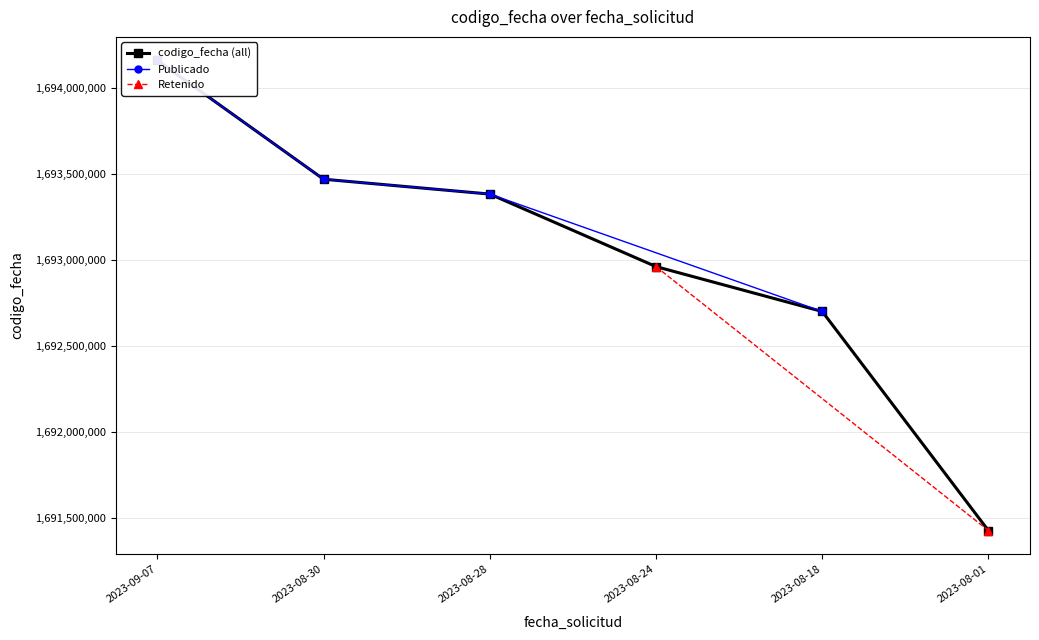

Which category has the highest value across all series?

2023-09-07